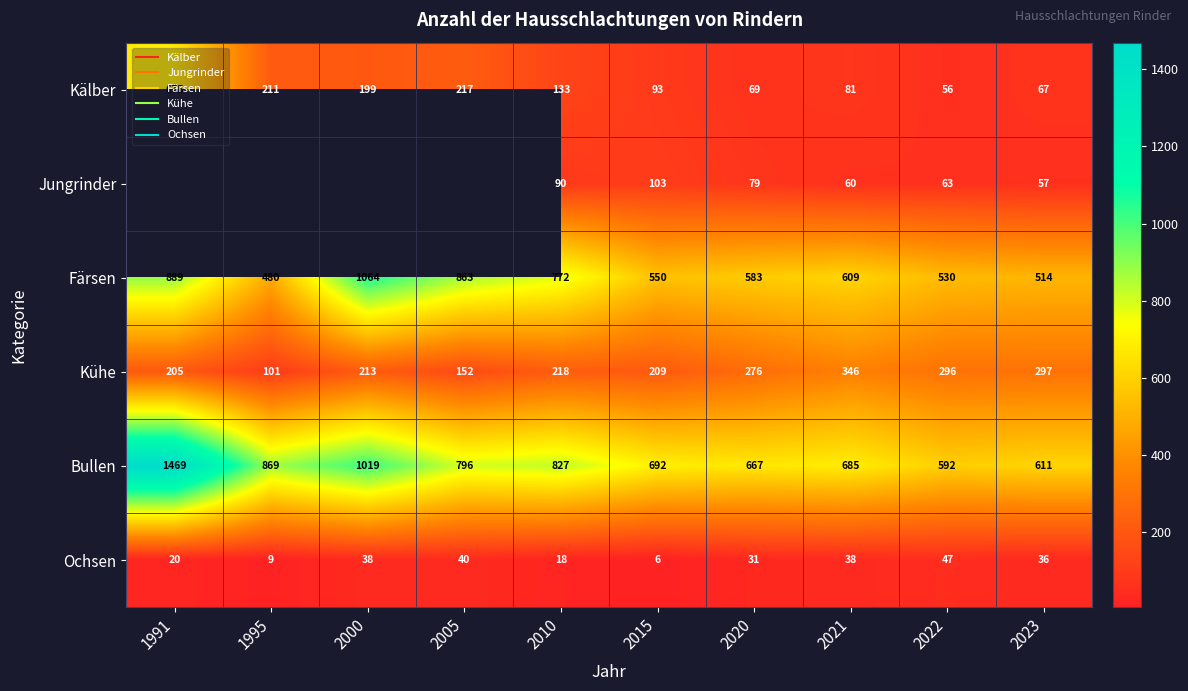

What is the difference between the maximum and minimum values in the Kühe series?

245.0